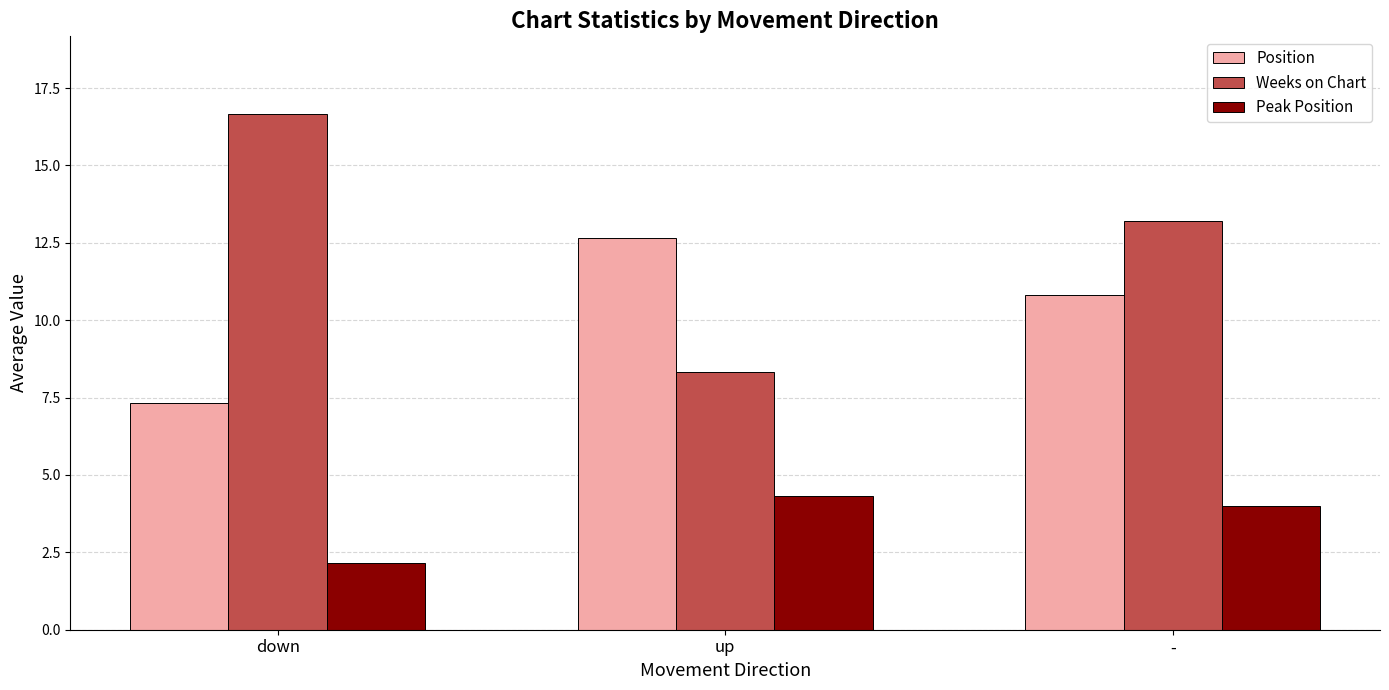

Is it true that Position equals 7.3 at down?

True